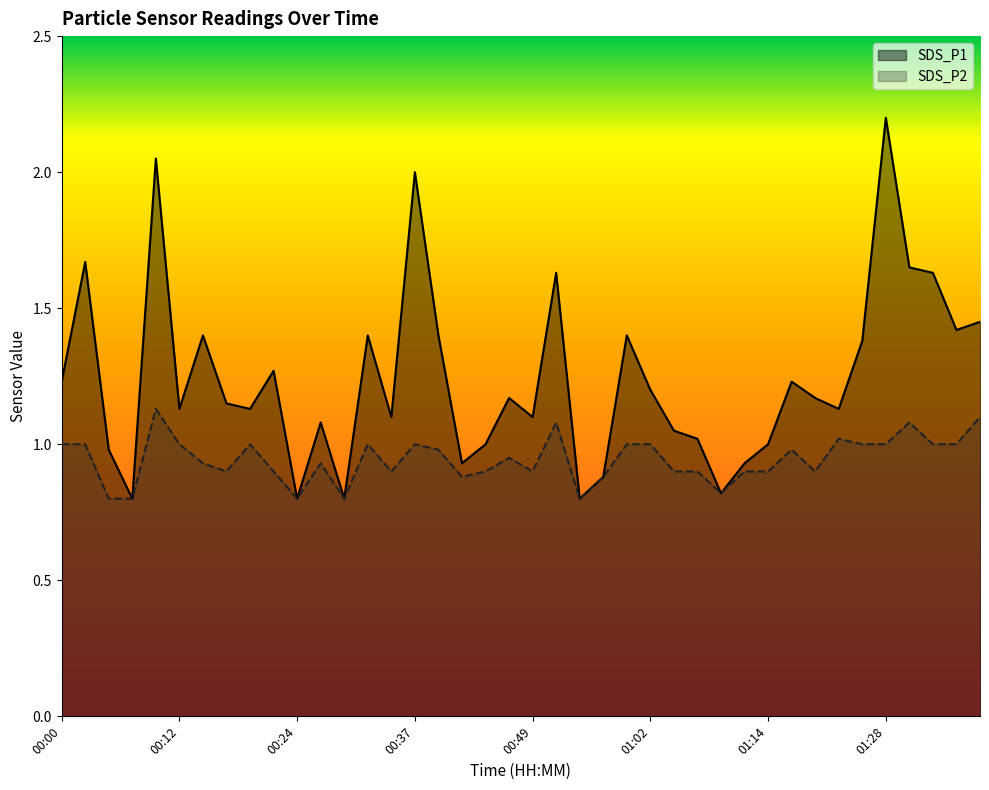

In SDS_P1, how many points are lower than both neighbors (excluding endpoints)?

12